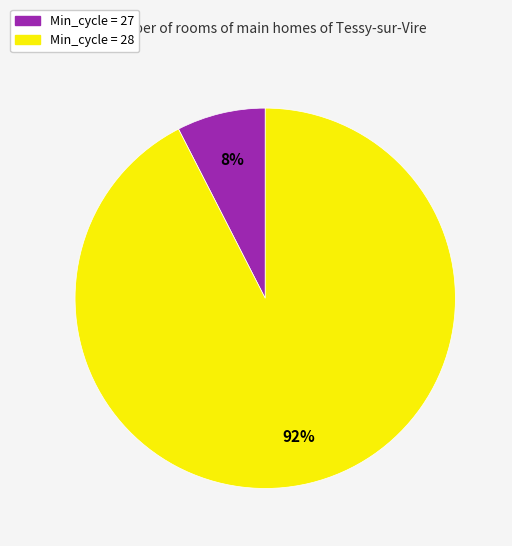

Is there a majority slice in this chart?

Yes